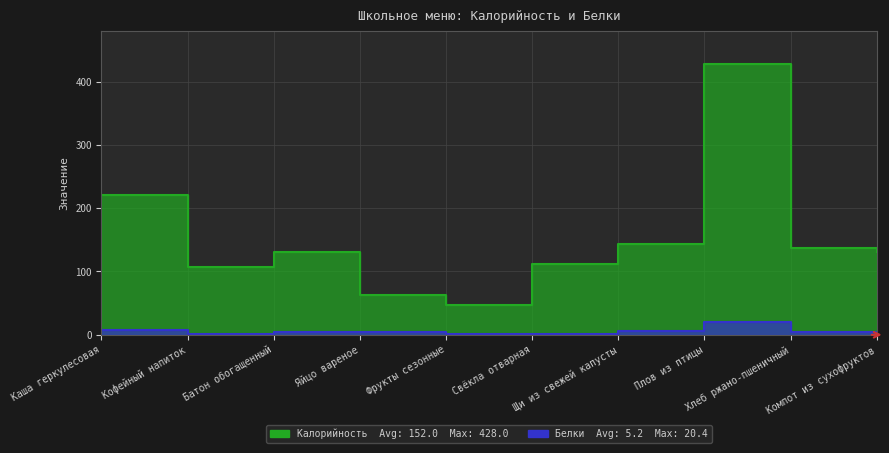

At how many categories does at least one series exceed 419?

1